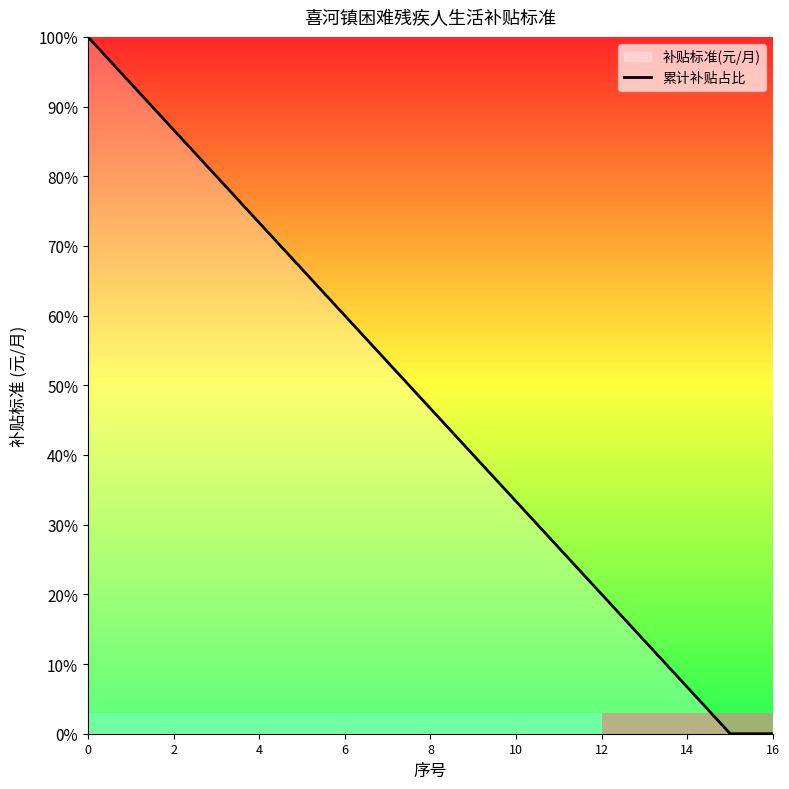

What is the ratio of the value at 0 to the value at 12?

5.0